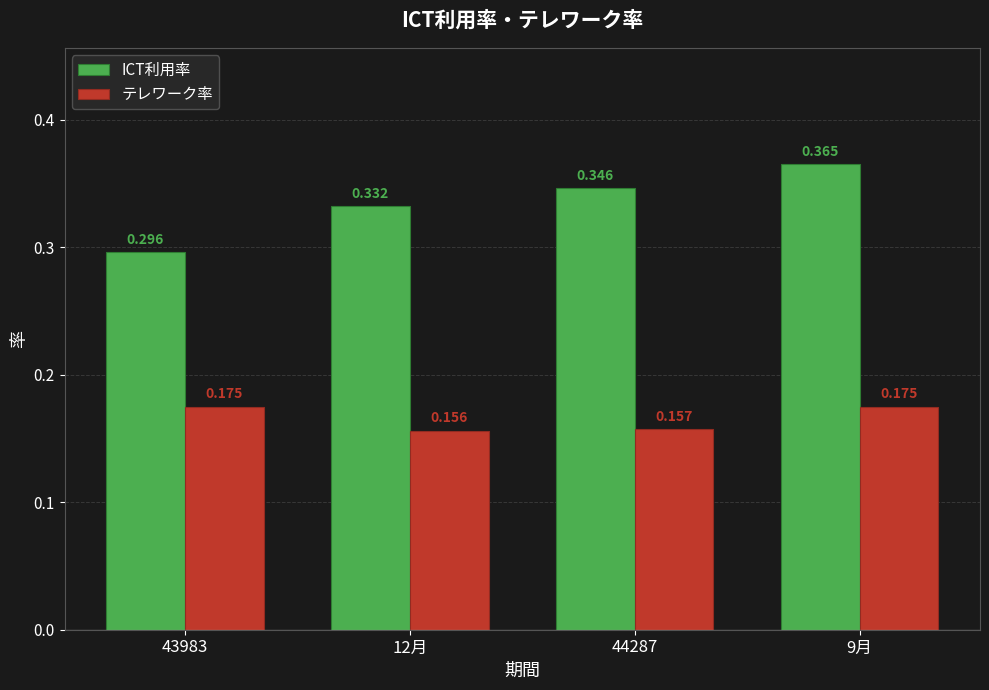

Which series has the largest total across all categories?

ICT利用率